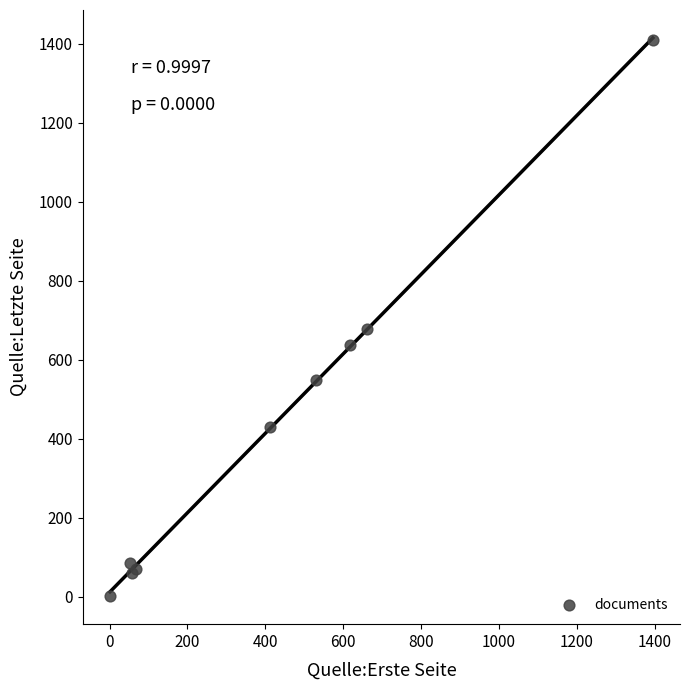

What Y value in the scatter plot is closest to 705?

679